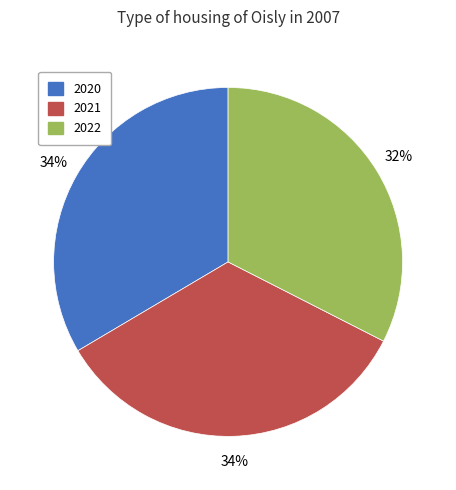

How many slices are in this pie chart?

3